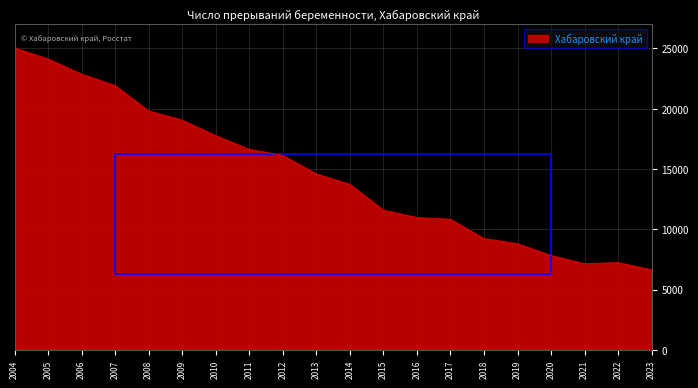

Which category has the lowest value across all series?

2023